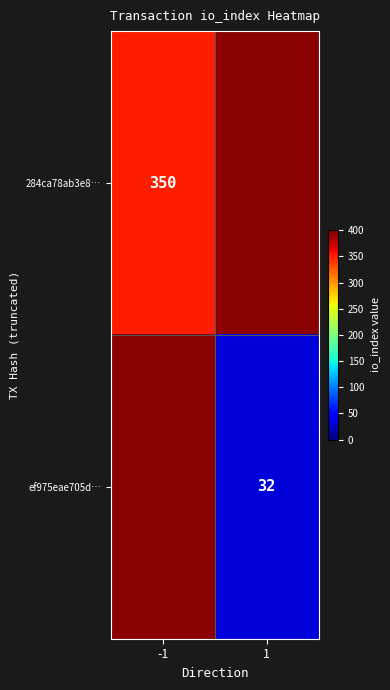

True or false: 284ca78ab3e8… has a value of 203 at -1.

False